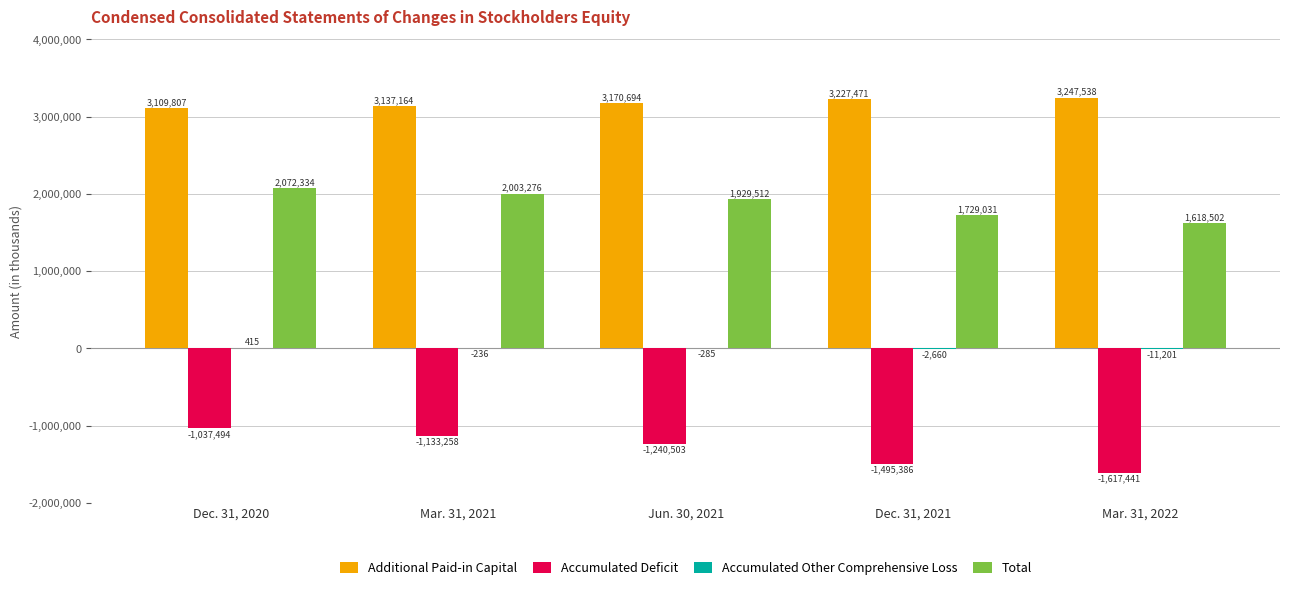

Is it true that Additional Paid-in Capital equals 1398553 at Mar. 31, 2022?

False